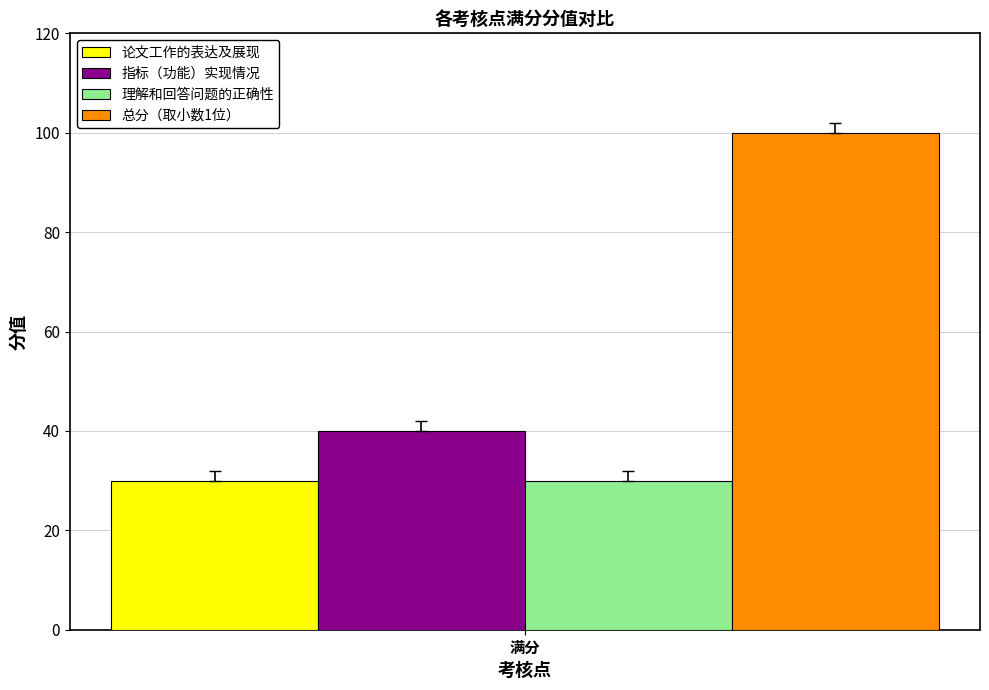

What are all the series names shown in the legend?

论文工作的表达及展现, 指标（功能）实现情况, 理解和回答问题的正确性, 总分（取小数1位）